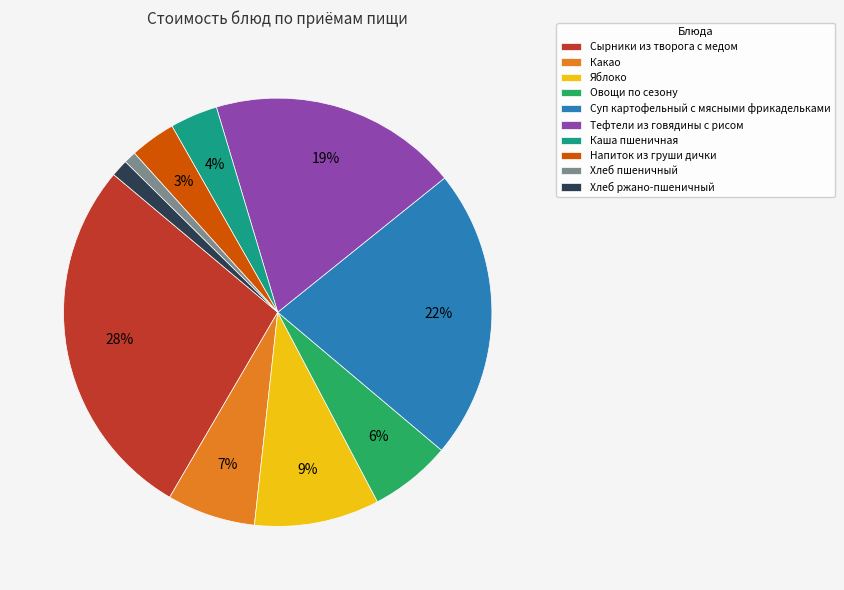

Which has a higher value, Какао or Овощи по сезону?

Какао